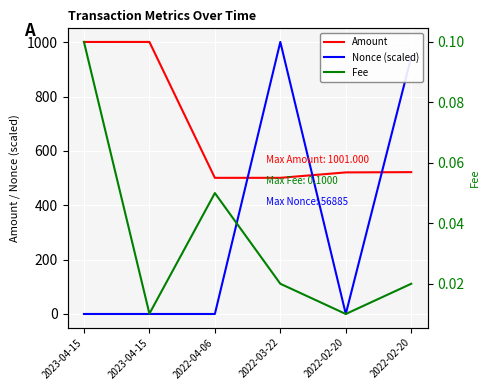

True or false: Amount has more than 0 points higher than both neighbors.

True